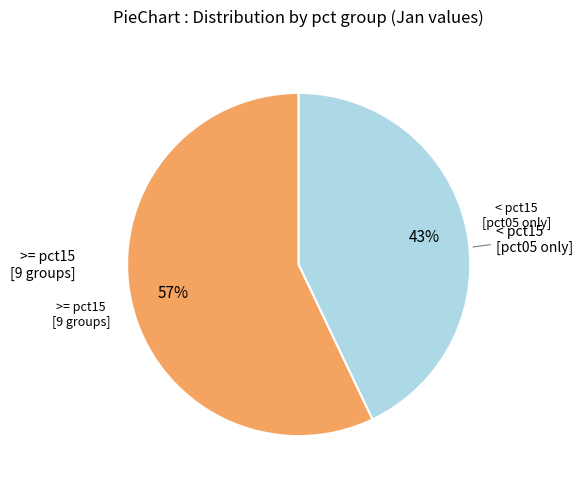

To the nearest percent, what is the difference between the largest and smallest slice percentages?

14%